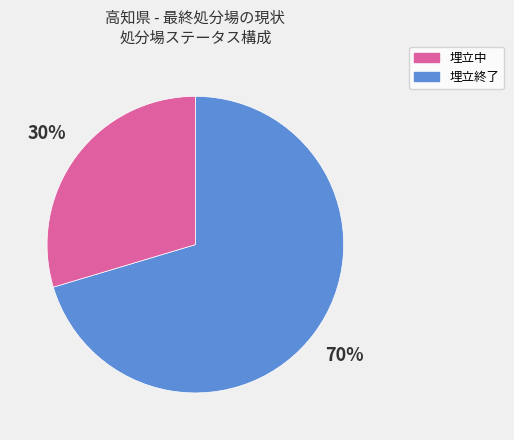

To the nearest percent, what is the average slice percentage?

50%